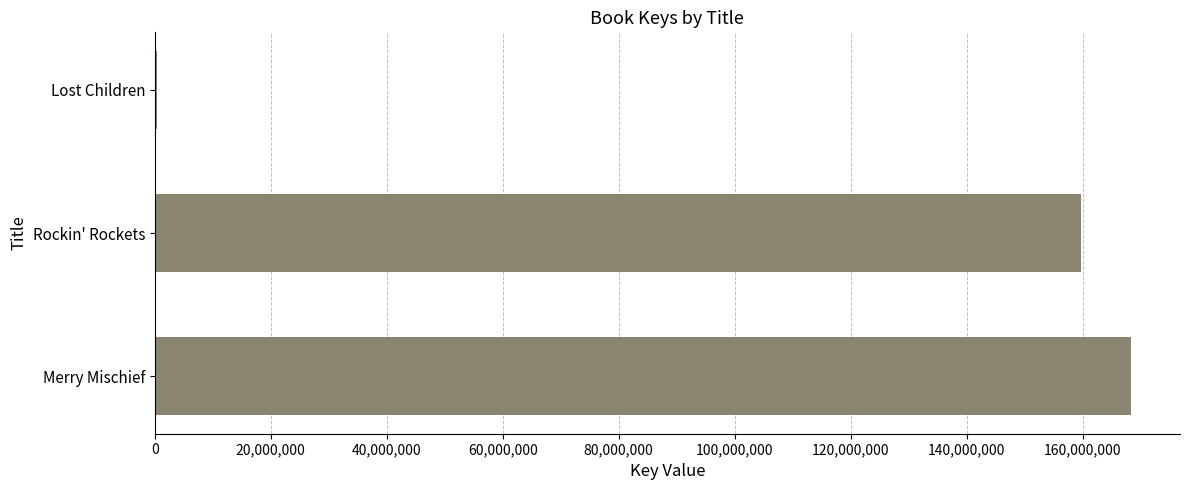

Are the bars horizontal?

Yes